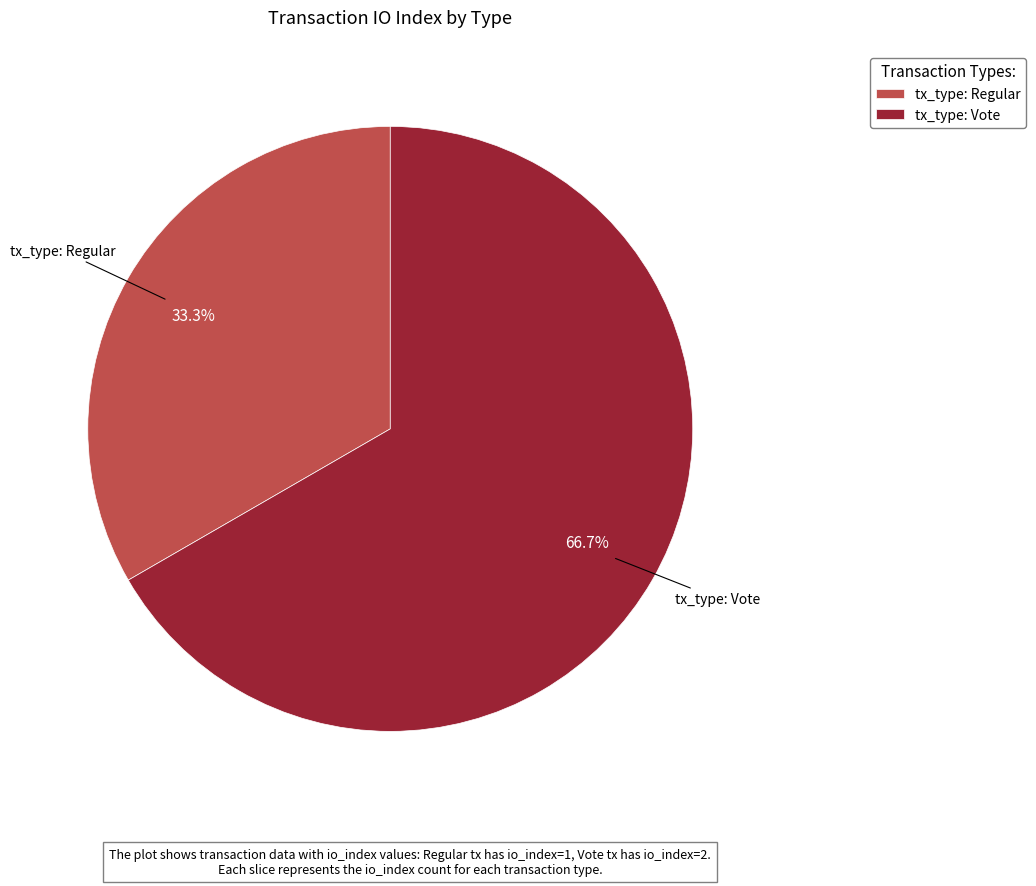

To the nearest percent, what portion does tx_type: Vote represent?

67%